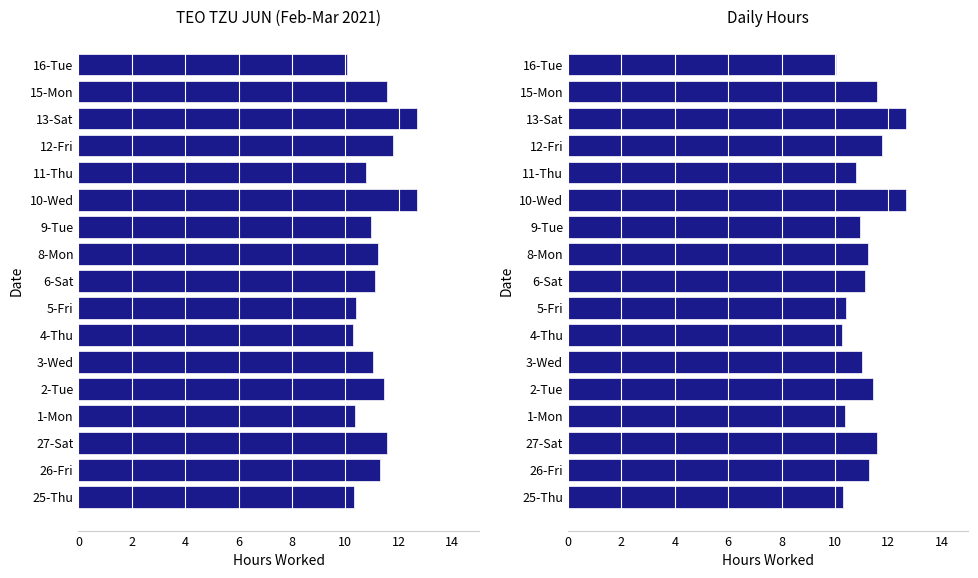

Reading left to right, list all the values displayed in this chart.

10.3	11.3	11.6	10.4	11.4	11.0	10.3	10.4	11.1	11.2	10.9	12.7	10.8	11.8	12.7	11.6	10.1